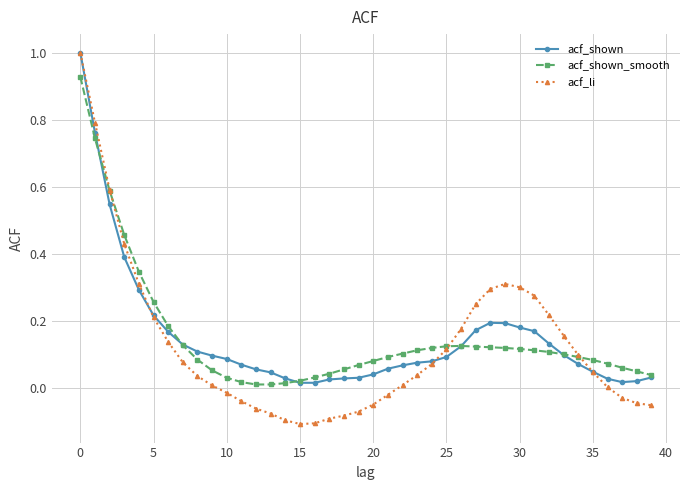

Which series has the largest range (max minus min)?

acf_li